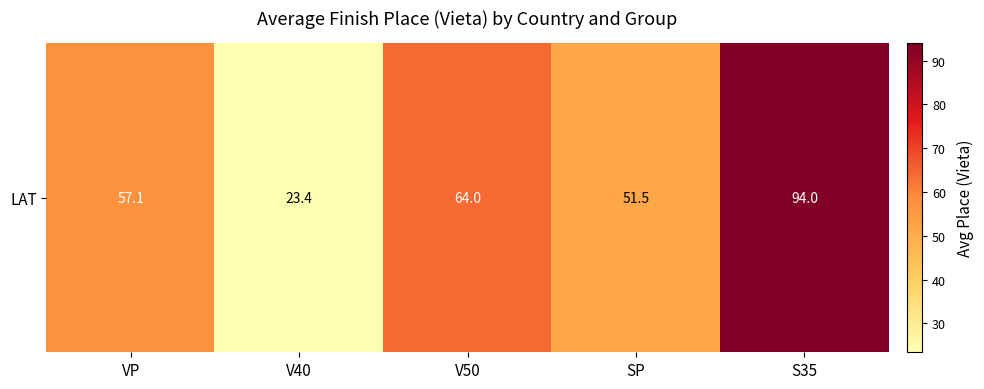

What is the difference between the second highest and minimum values?

40.6